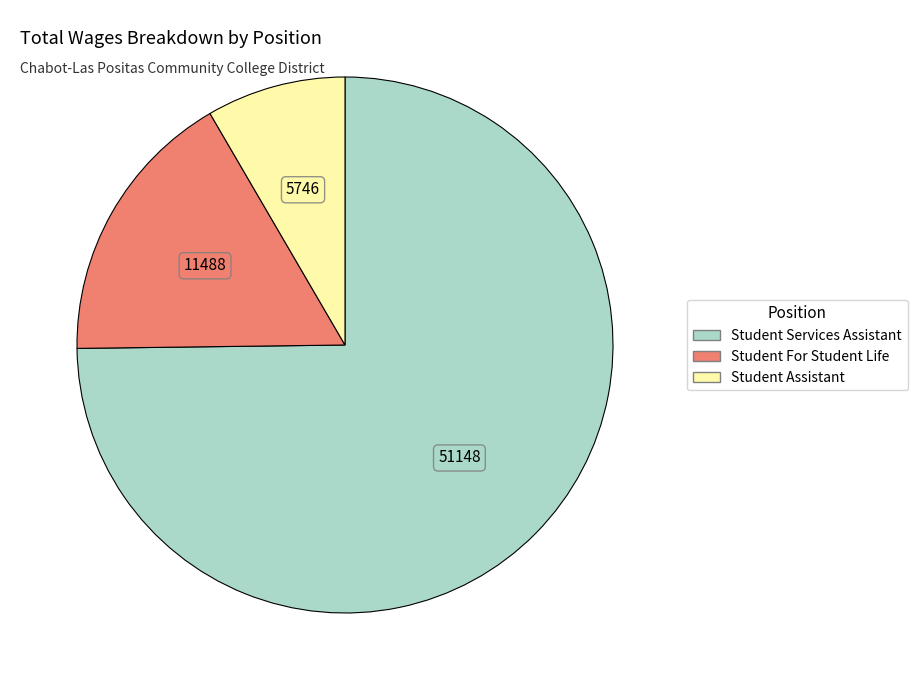

Which slice is the smallest?

Student Assistant